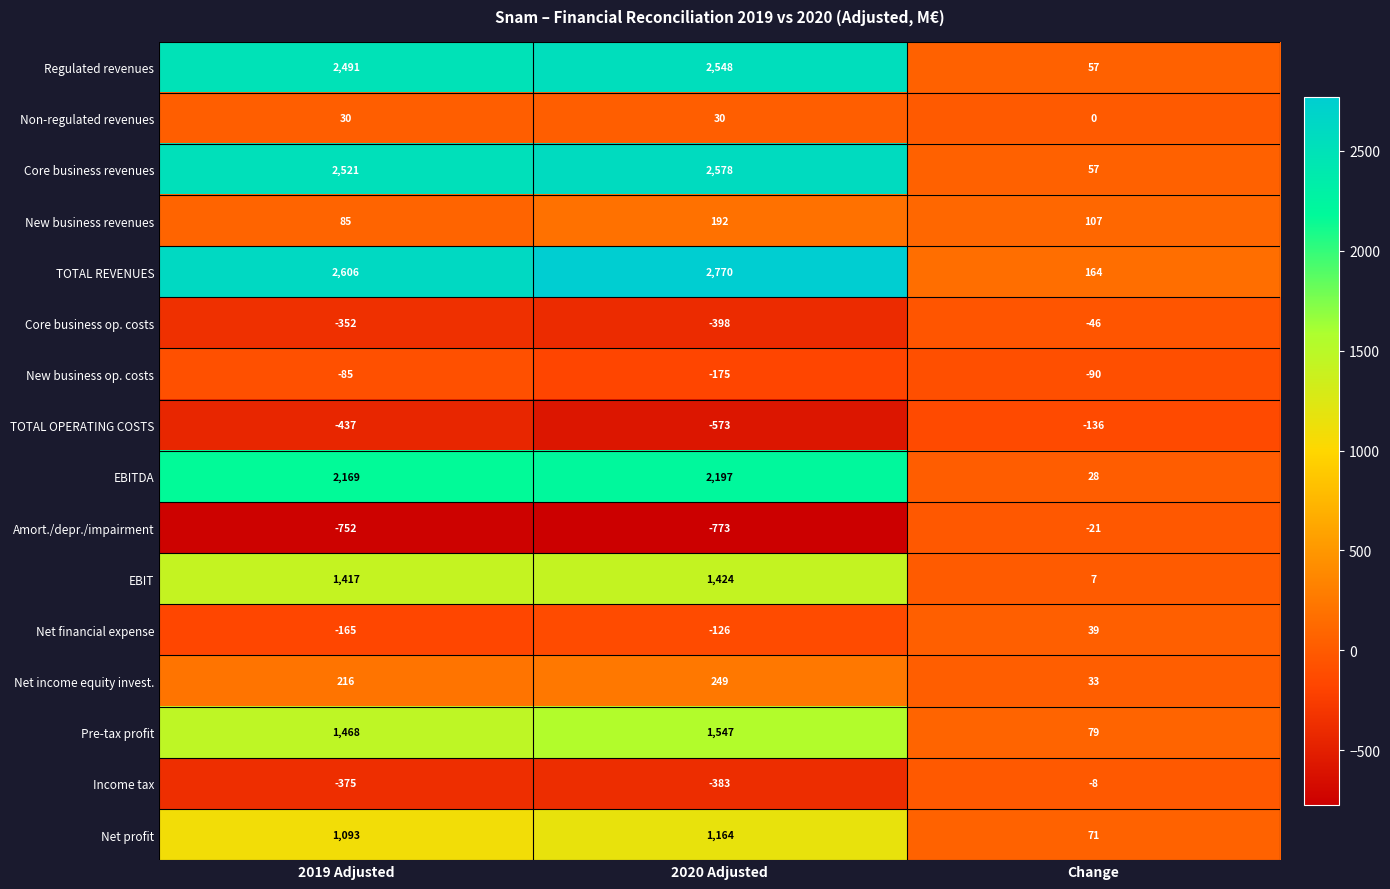

How many Non-regulated revenues values are between 0 and 30?

3